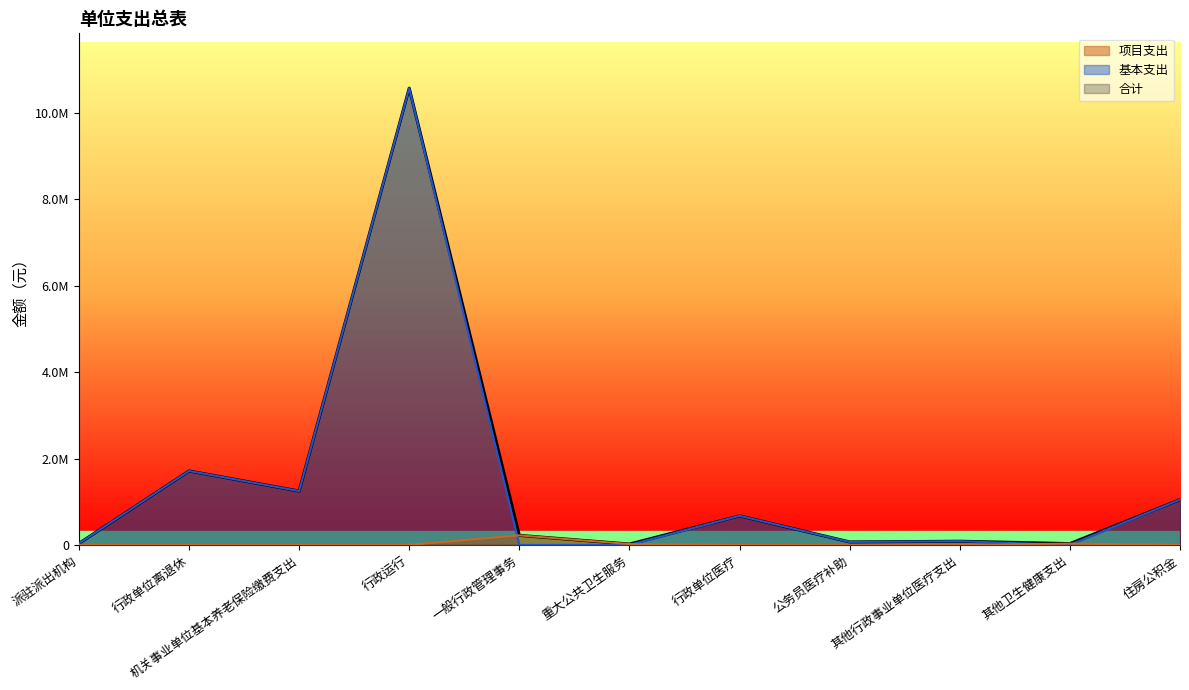

How many values in the 基本支出 series are below 85059?

5